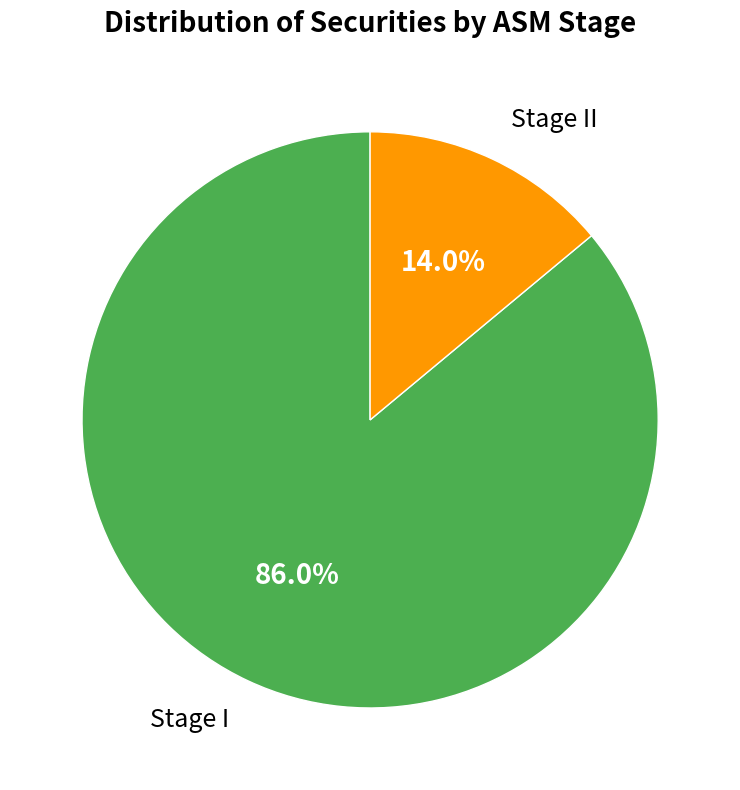

The Stage II slice represents 5% of the pie. True or false?

False